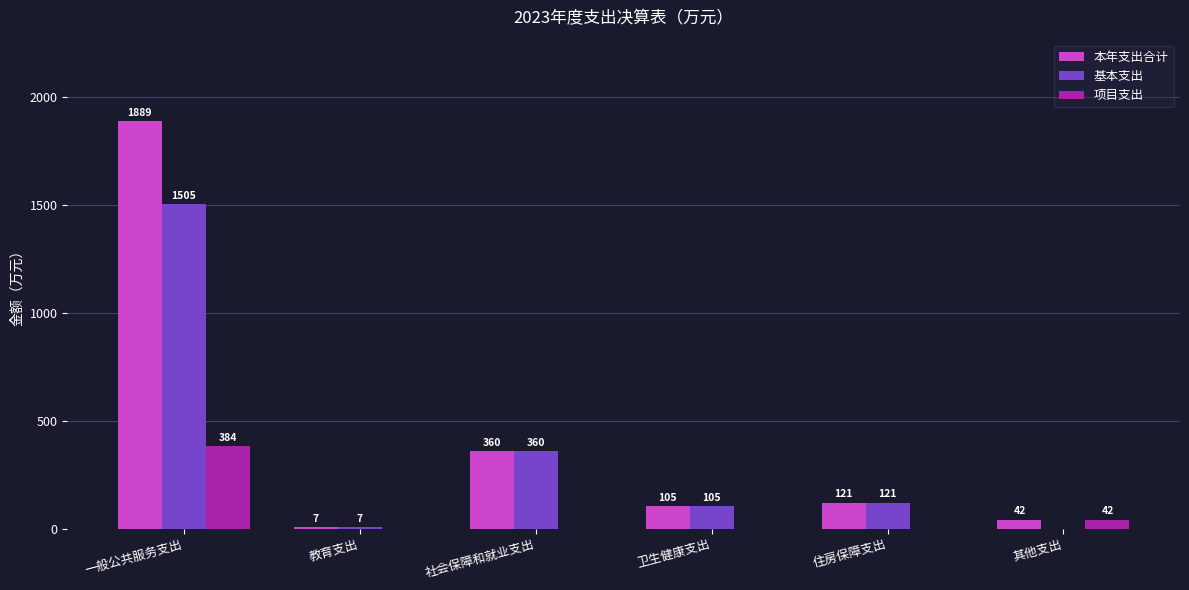

What is the maximum value for 项目支出?

384.1